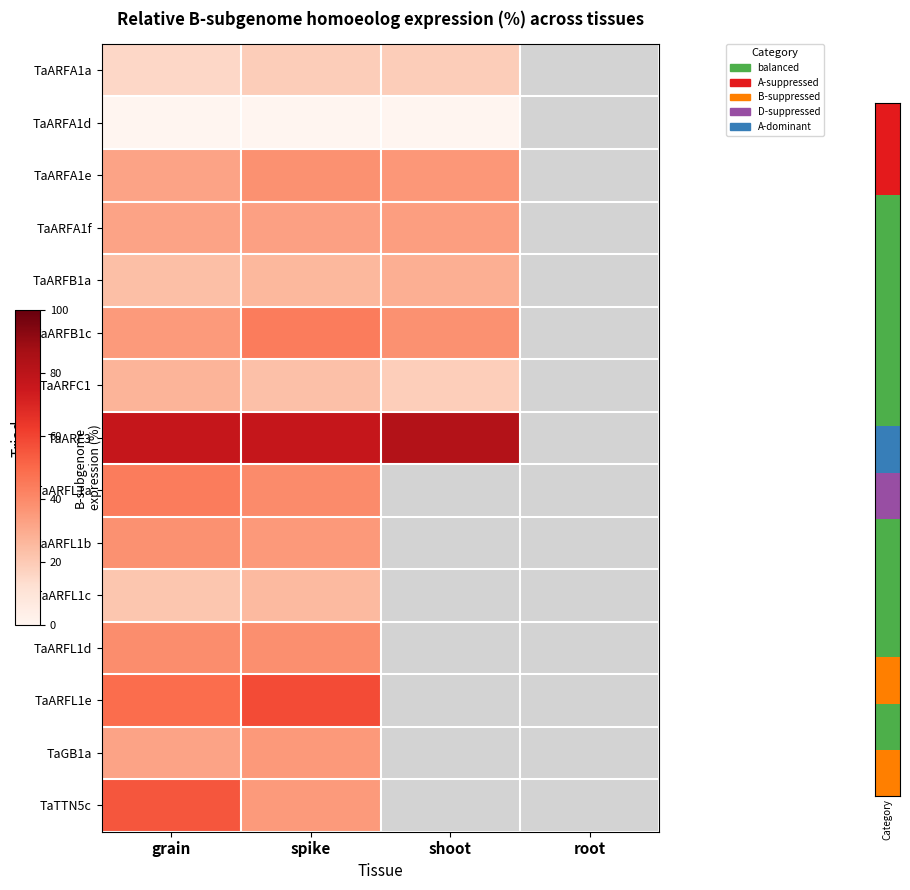

At which category is the sum across all series the highest?

spike